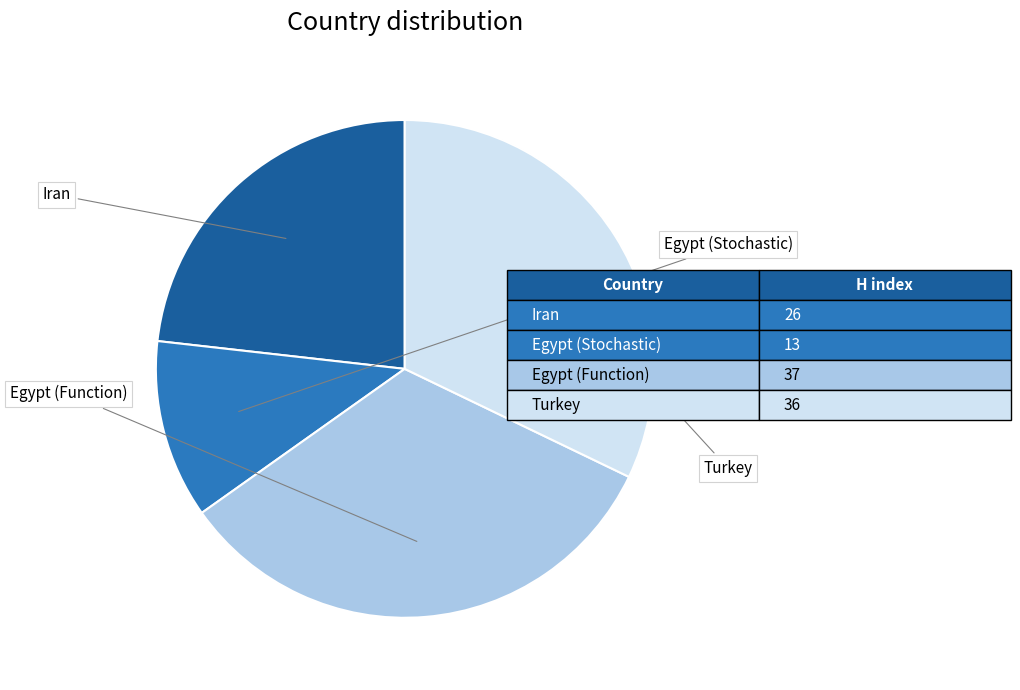

Is there a majority slice in this chart?

No